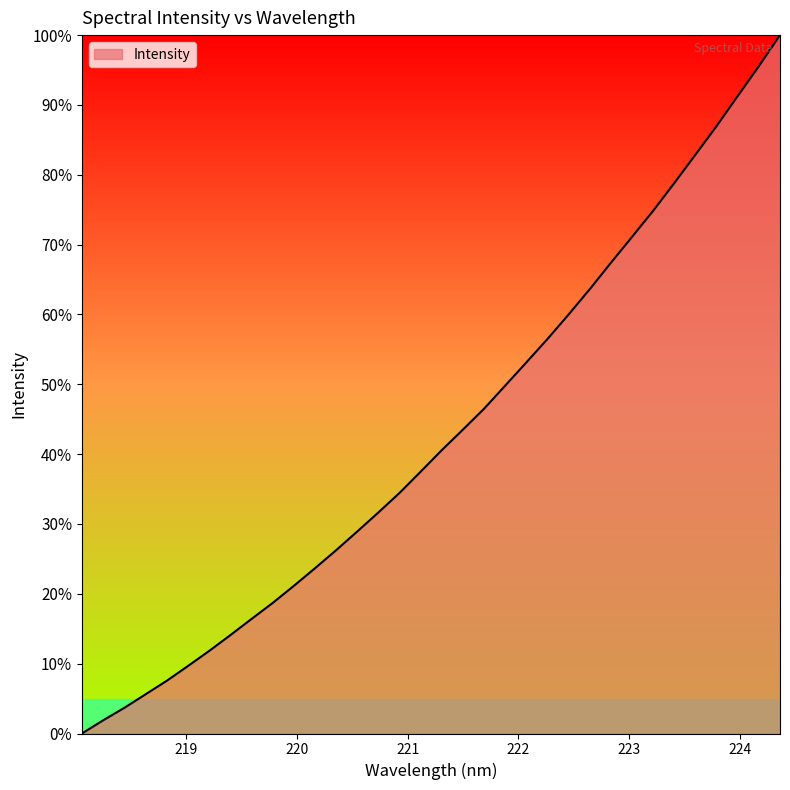

What is the maximum value shown in the chart?

100.0